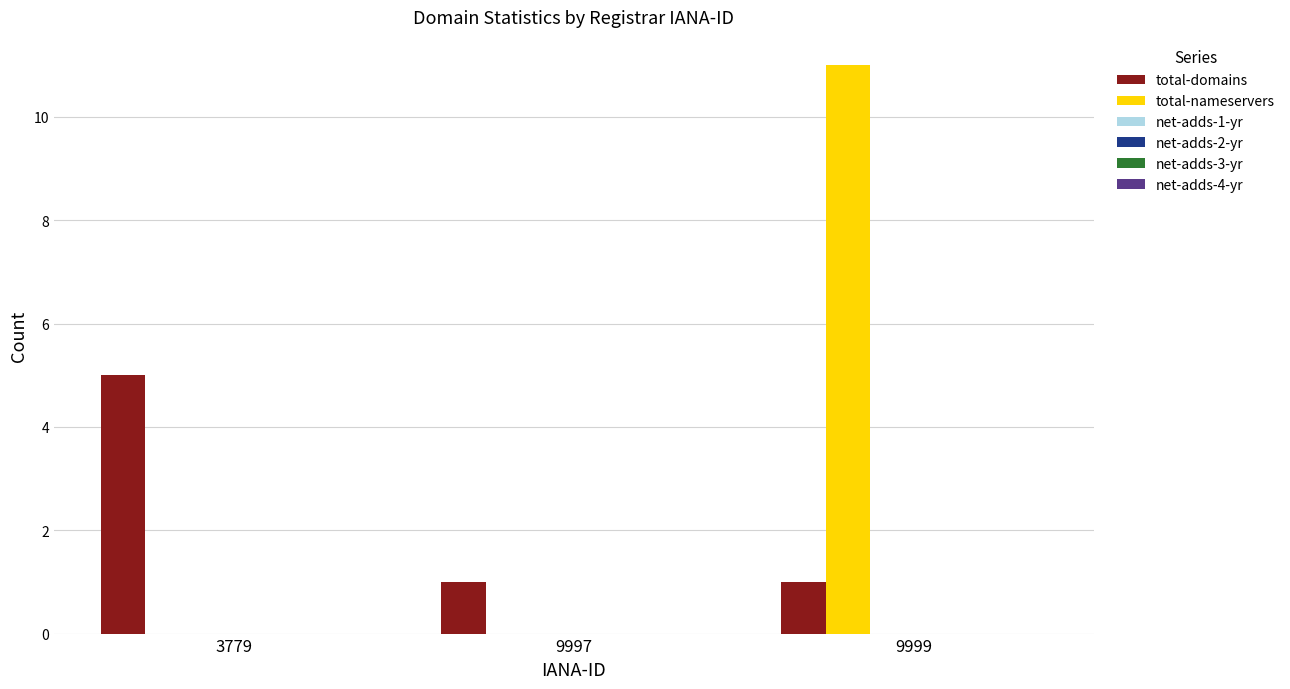

What is the highest value of the total-nameservers series?

11